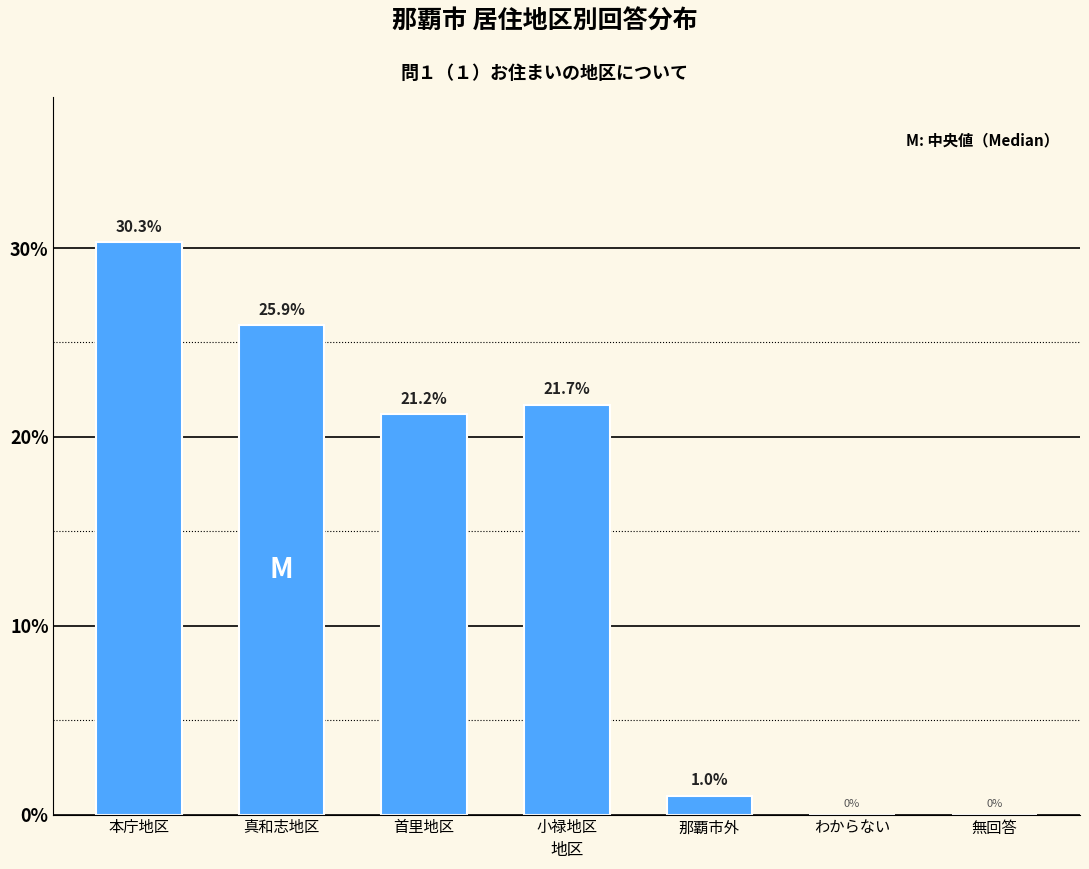

Reading left to right, list all the values displayed in this chart.

本庁地区=30.3	真和志地区=25.9	首里地区=21.2	小禄地区=21.7	那覇市外=1.0	わからない=0.0	無回答=0.0